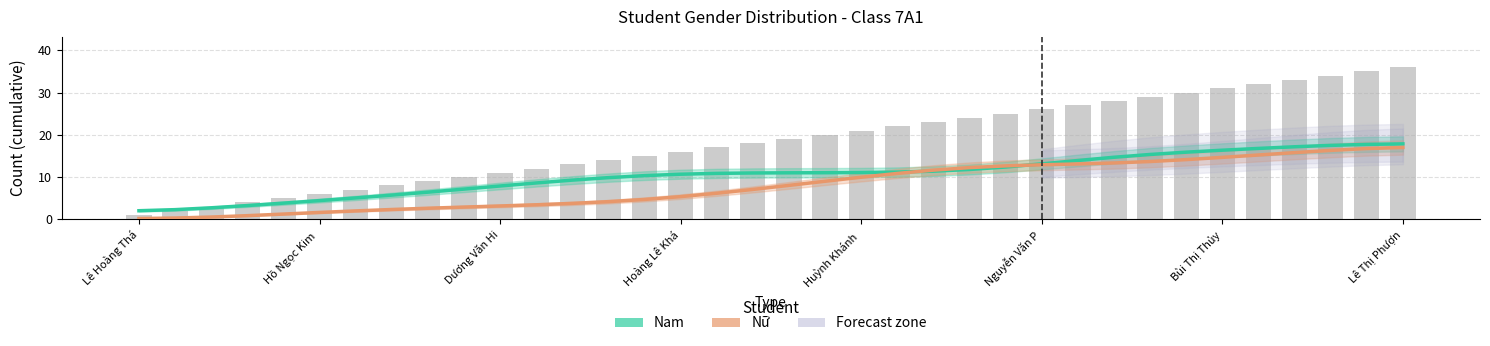

What is the sum of the Nữ (cumulative) values at 17 and 9?

9.9